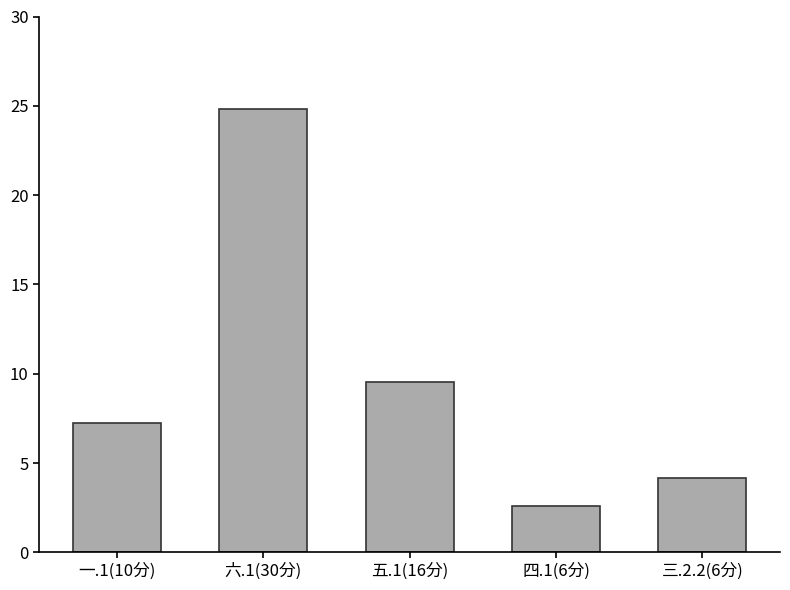

Rank the categories by value from highest to lowest.

六.1(30分), 五.1(16分), 一.1(10分), 三.2.2(6分), 四.1(6分)